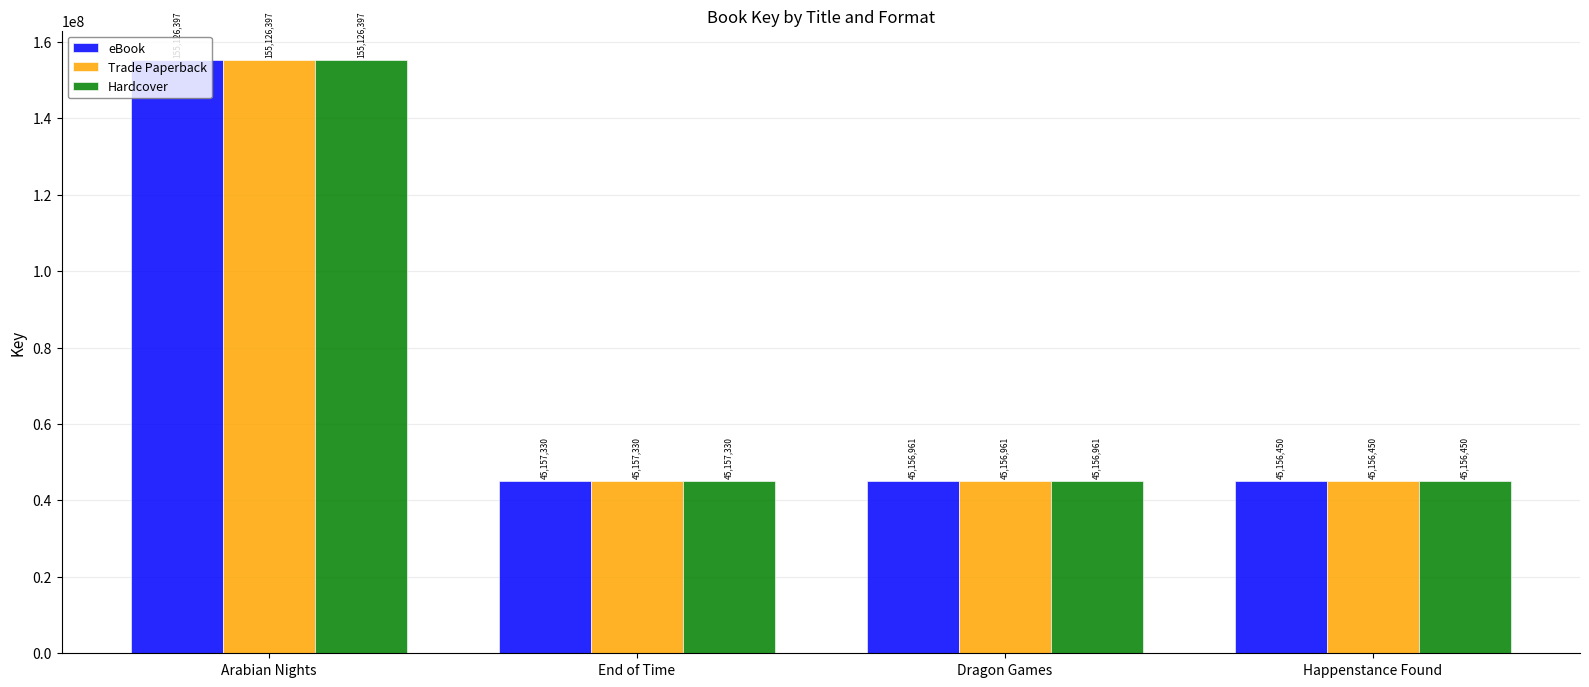

How many data points in eBook are less than 45157330?

2